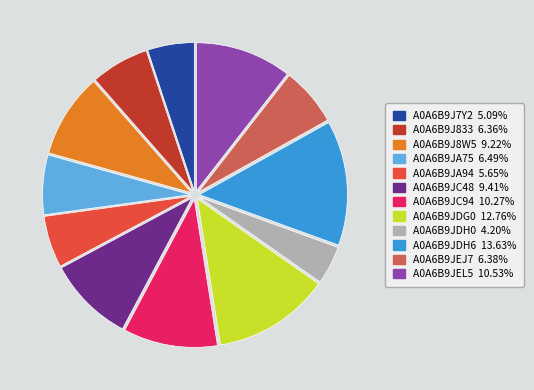

Do A0A6B9J833 and A0A6B9JDH6 together represent more than half of the pie?

No